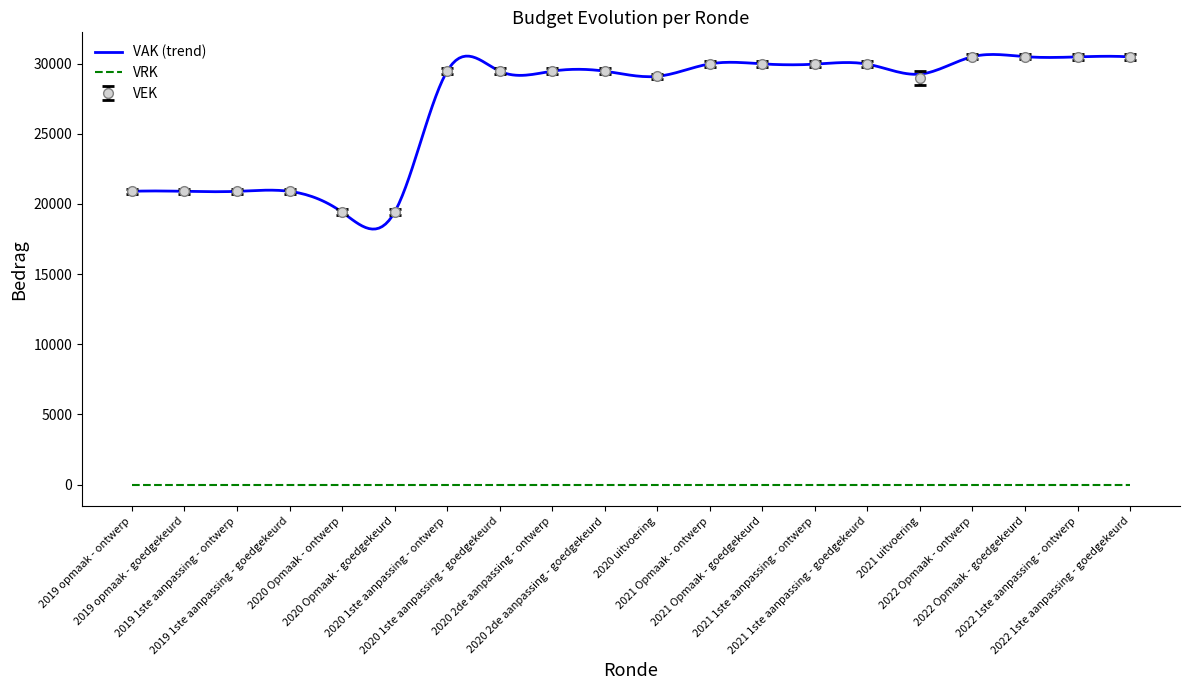

Between 2020 Opmaak - goedgekeurd and 2020 1ste aanpassing - goedgekeurd, which series saw the biggest shift?

VAK